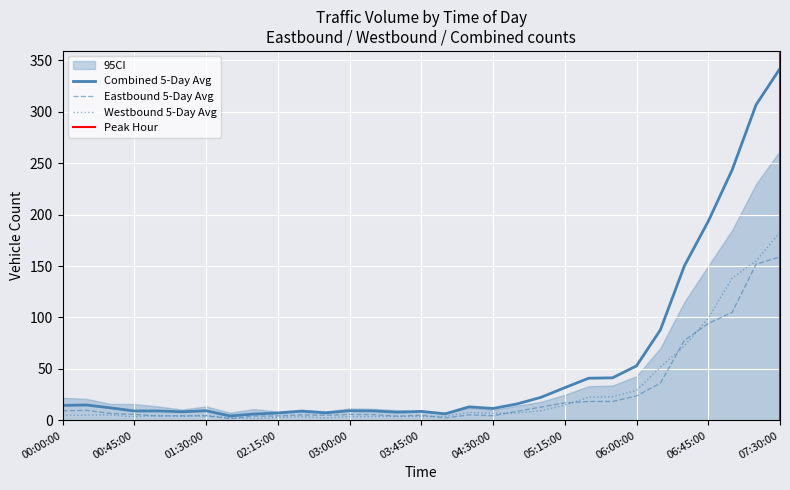

At which label does Combined 5-Day Avg reach its peak?

07:30:00